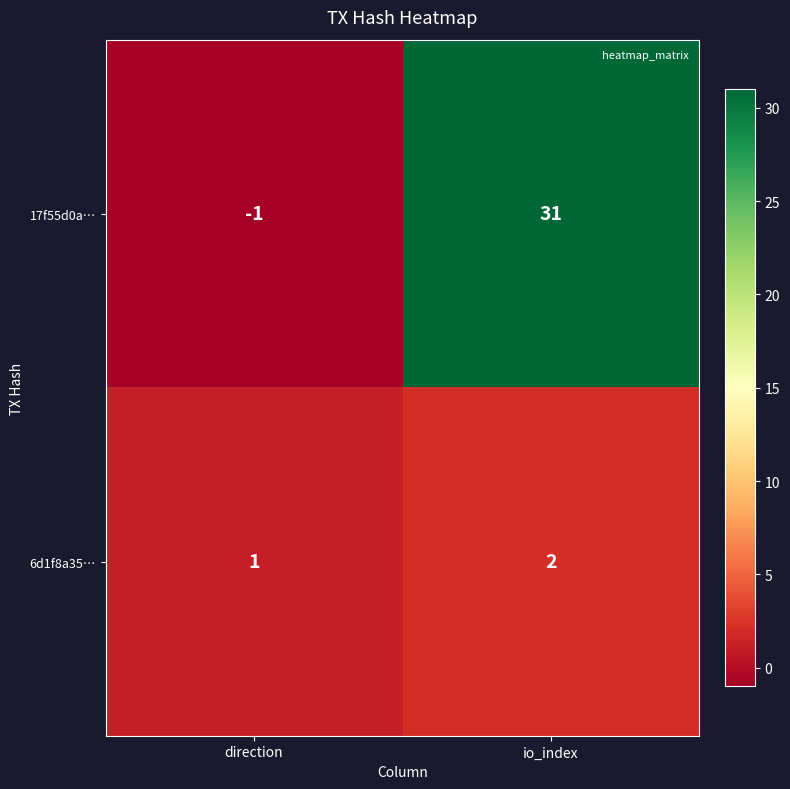

Which series changed the most between direction and io_index?

17f55d0a…